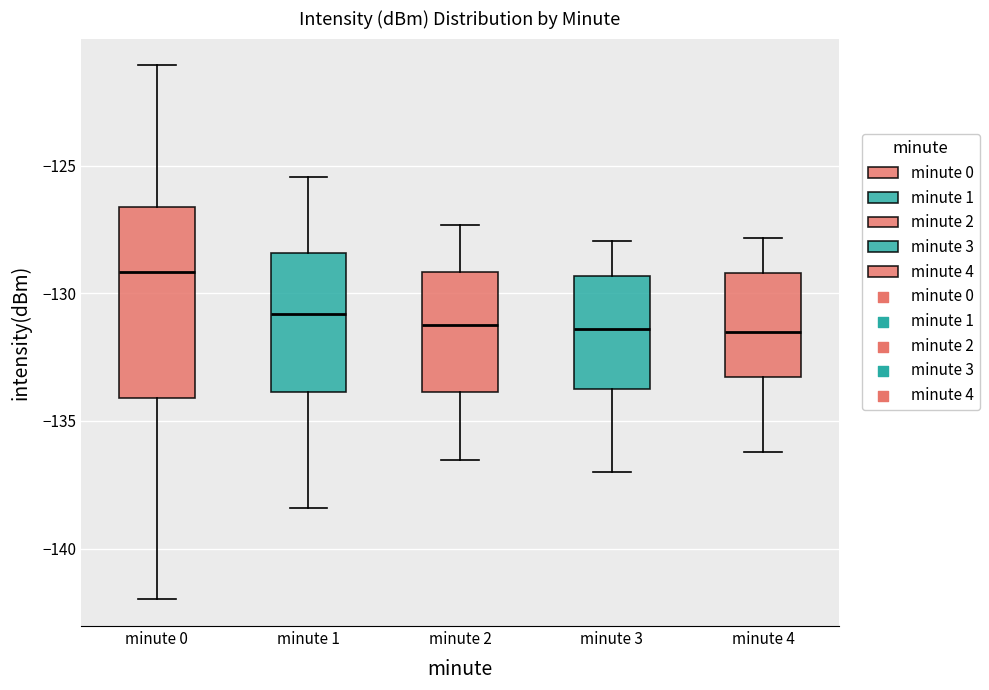

Comparing the boxes themselves (not the whiskers), which one is the tallest?

minute 0